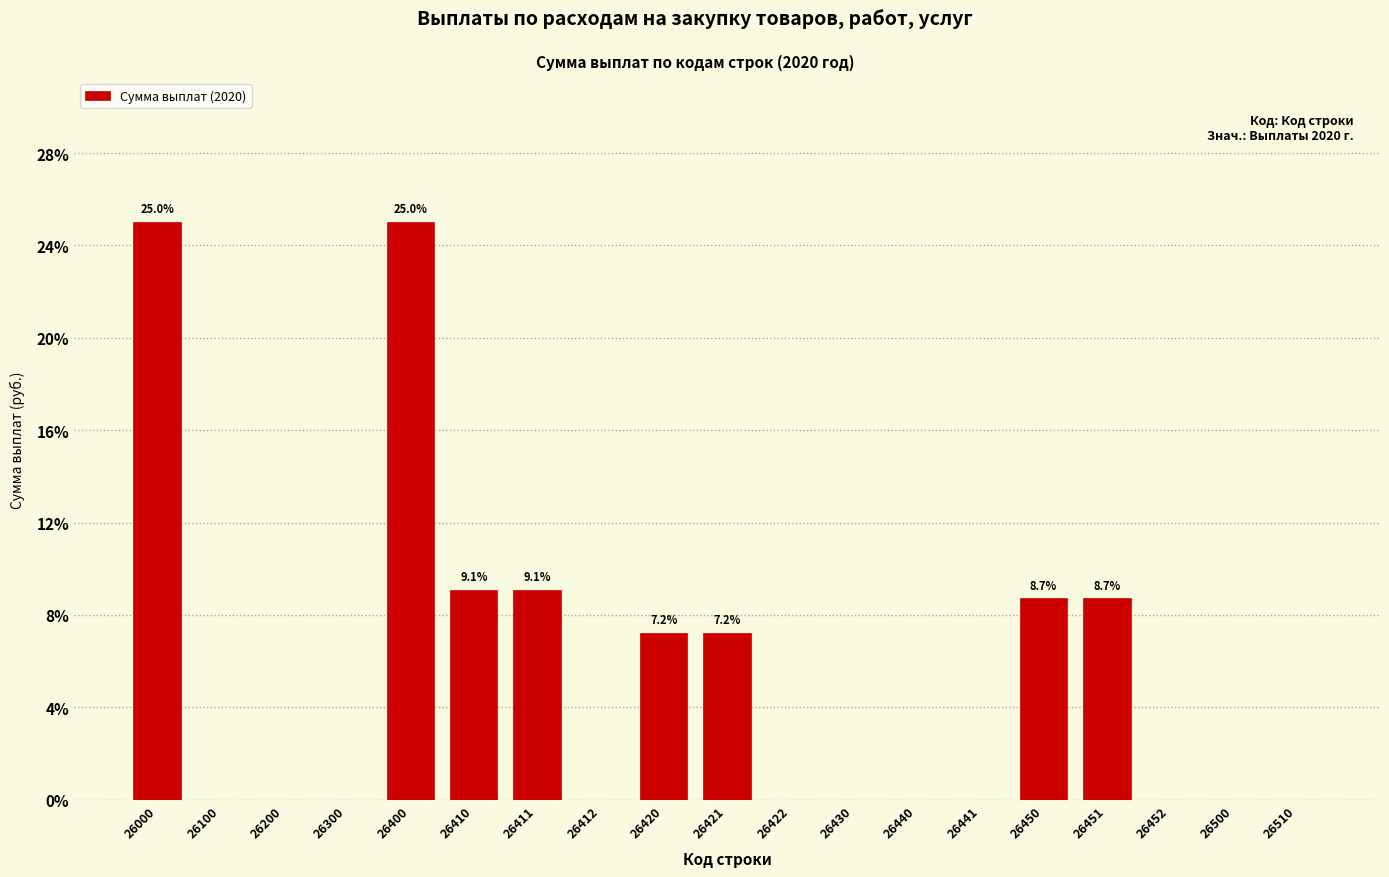

Reading left to right, list all the values displayed in this chart.

26000=25.0	26100=0.0	26200=0.0	26300=0.0	26400=25.0	26410=9.1	26411=9.1	26412=0.0	26420=7.2	26421=7.2	26422=0.0	26430=0.0	26440=0.0	26441=0.0	26450=8.7	26451=8.7	26452=0.0	26500=0.0	26510=0.0